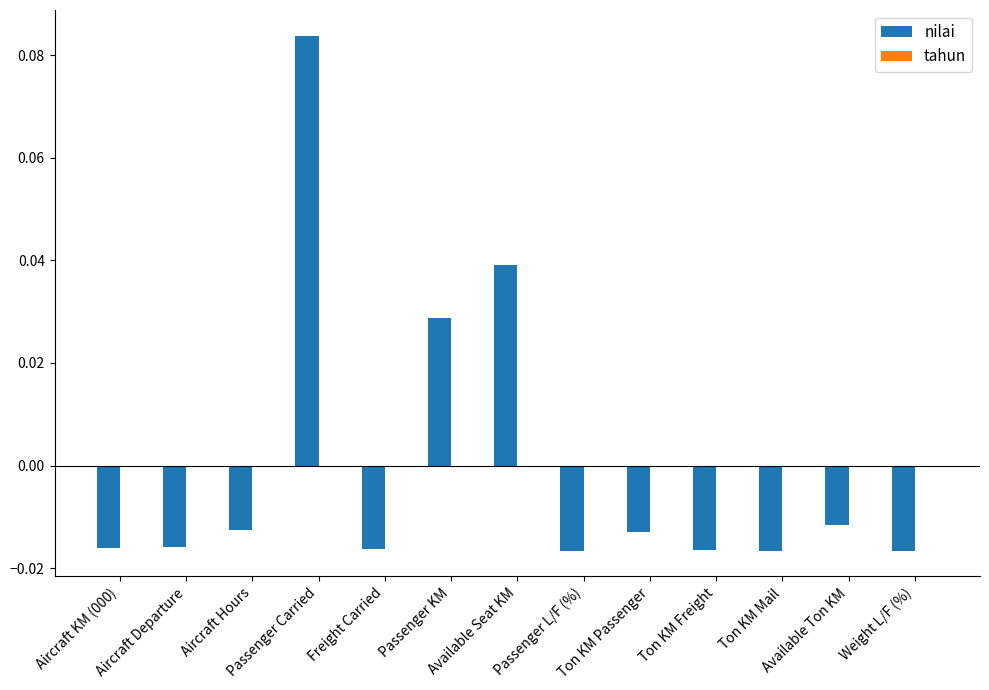

Count the values in the range 0 to 1.

3